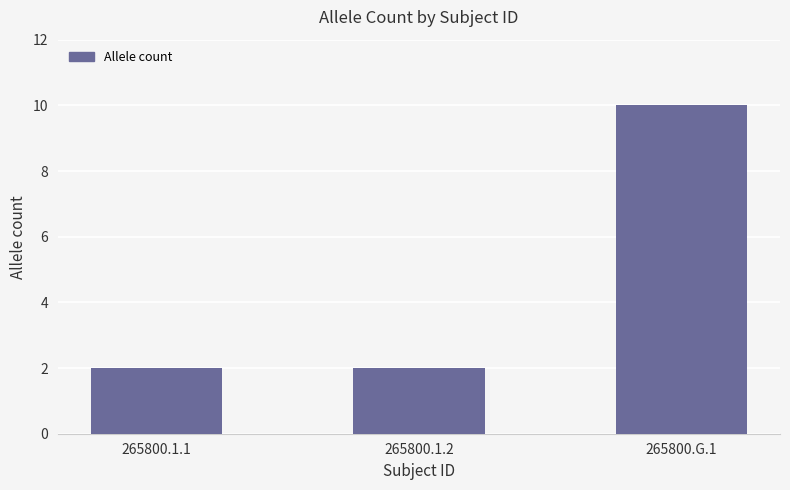

How many bars are there in total?

3